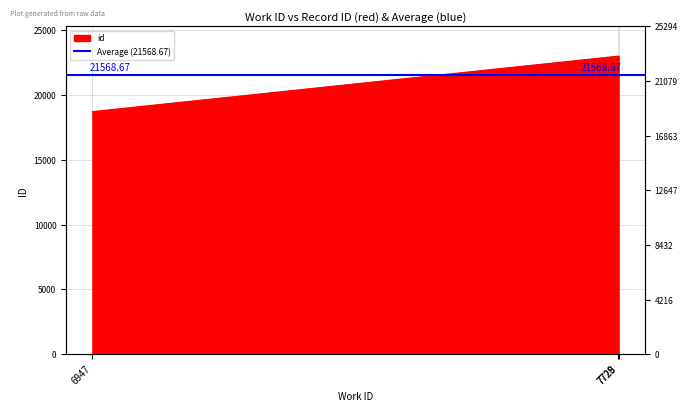

Between 7729 and 6947, which is larger?

7729